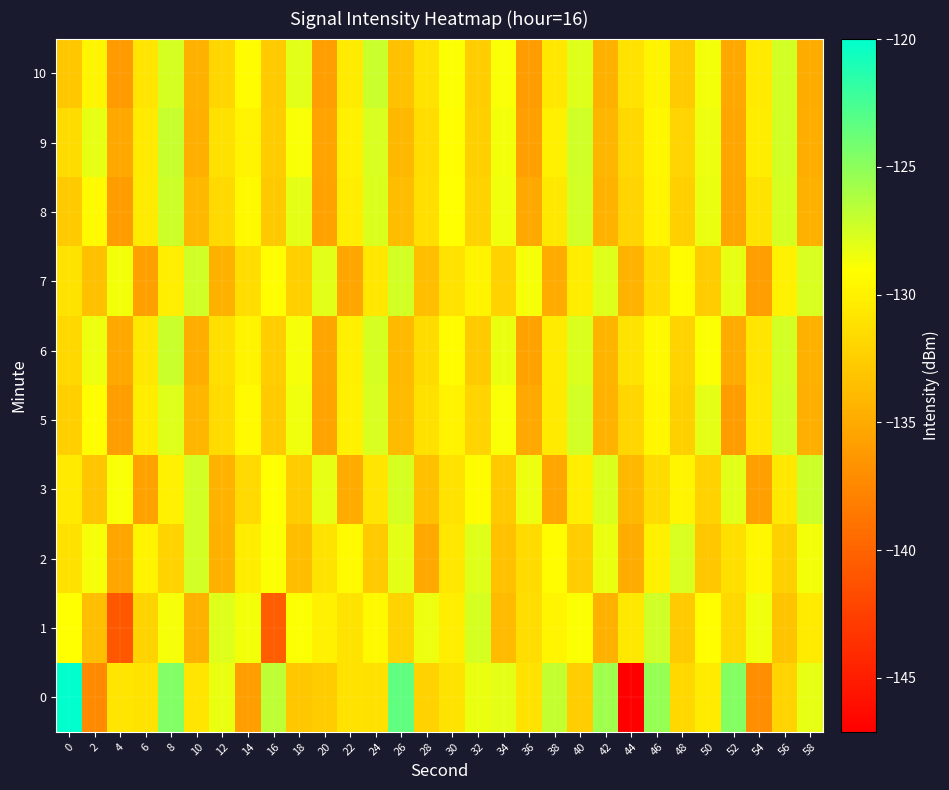

At which category is the sum across all series the highest?

8